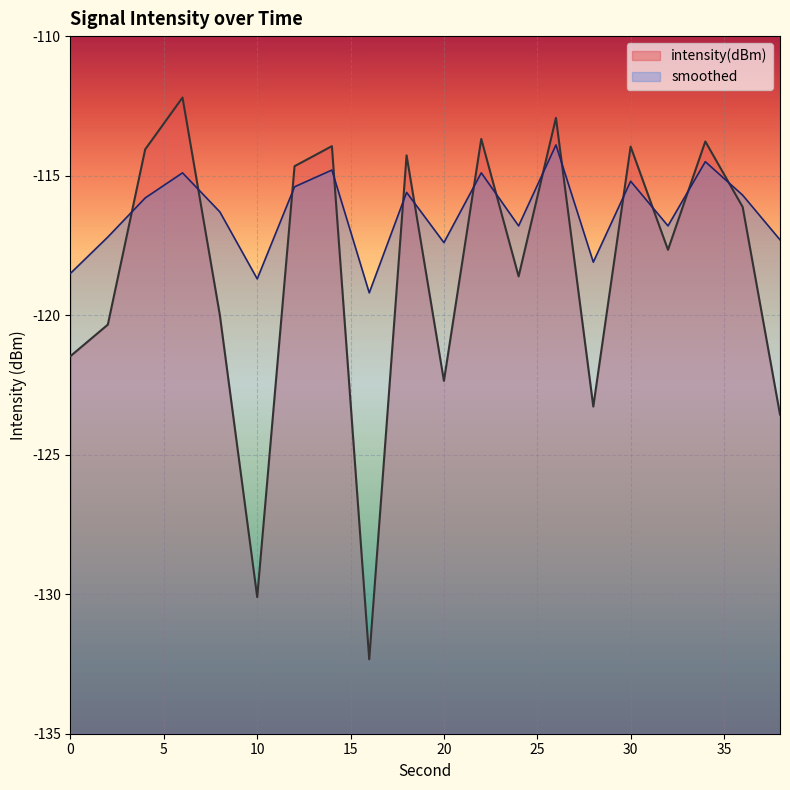

Which series has the largest range (max minus min)?

intensity(dBm)